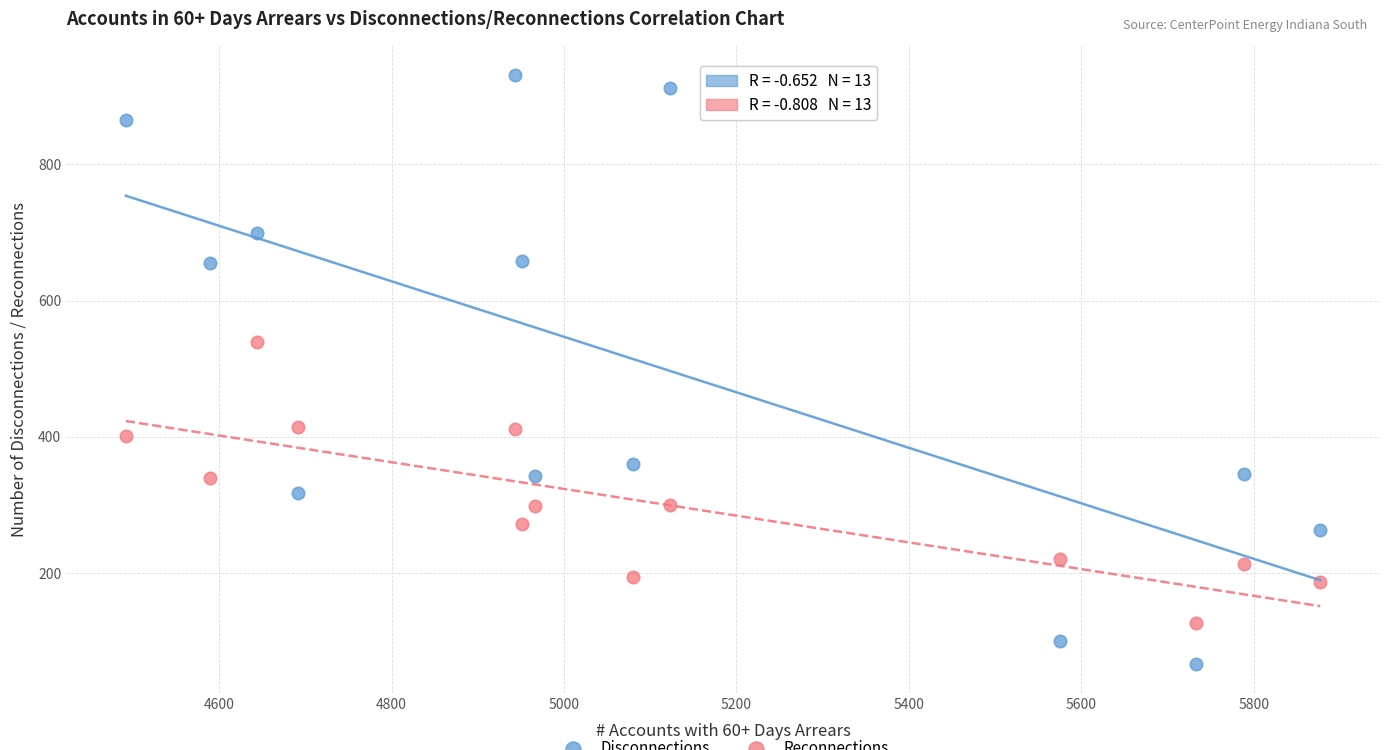

Across all series, what Y value is closest to 499?

540